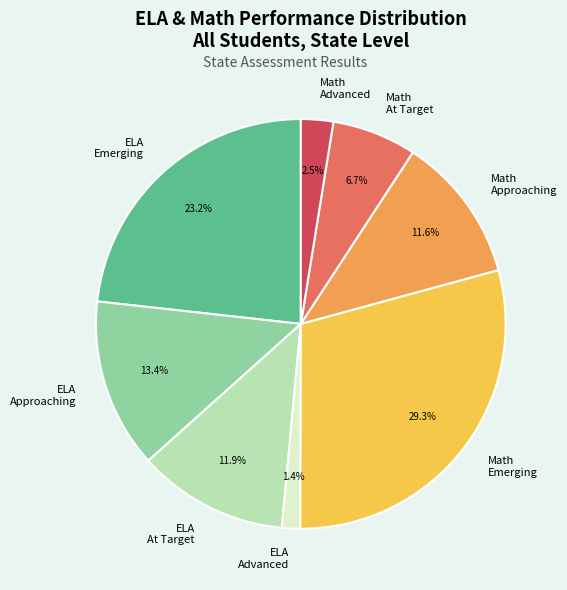

To the nearest percent, what is the average slice percentage?

12%